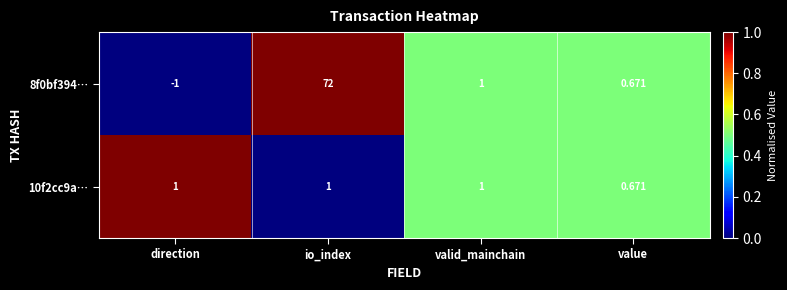

What is the difference between the highest and lowest values at io_index?

71.0